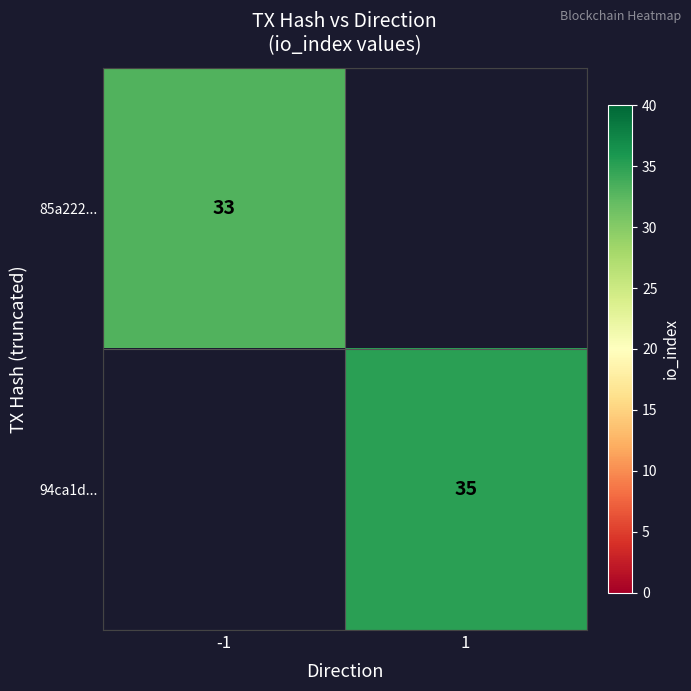

Is it true that 94ca1d... equals 35 at 1?

True